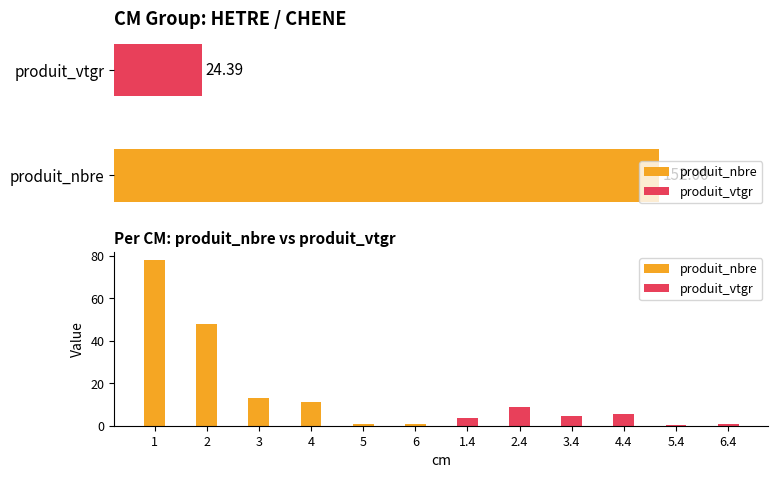

How many bars are there in total?

12